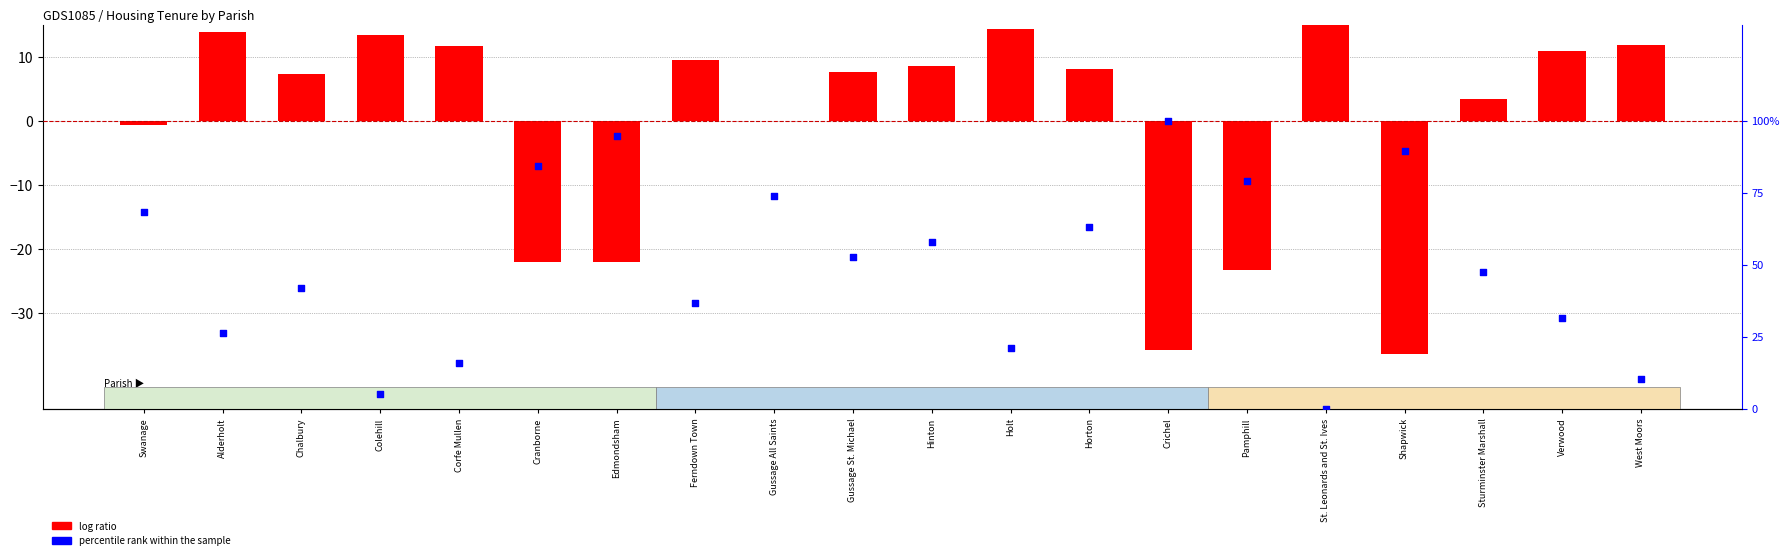

At how many categories does at least one series exceed 25?

15